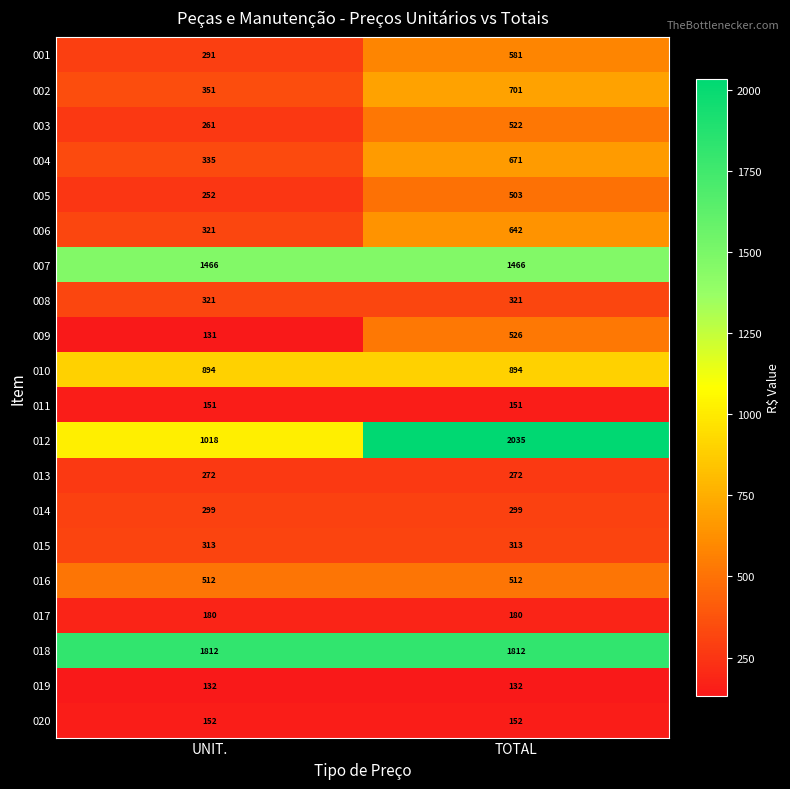

At TOTAL, list the series in order from smallest to largest.

019, 011, 020, 017, 013, 014, 015, 008, 005, 016, 003, 009, 001, 006, 004, 002, 010, 007, 018, 012